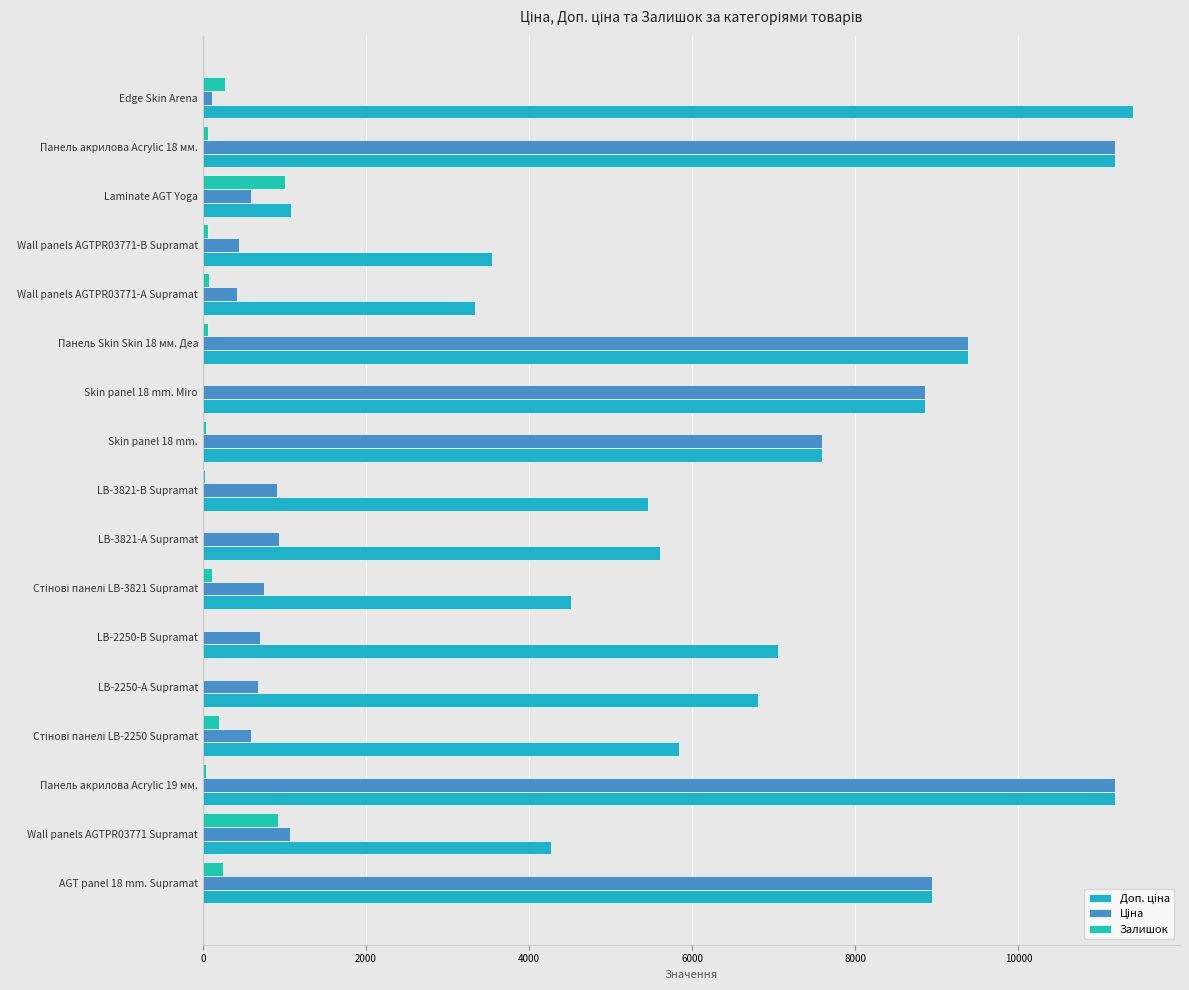

Count the number of categories in the chart.

17